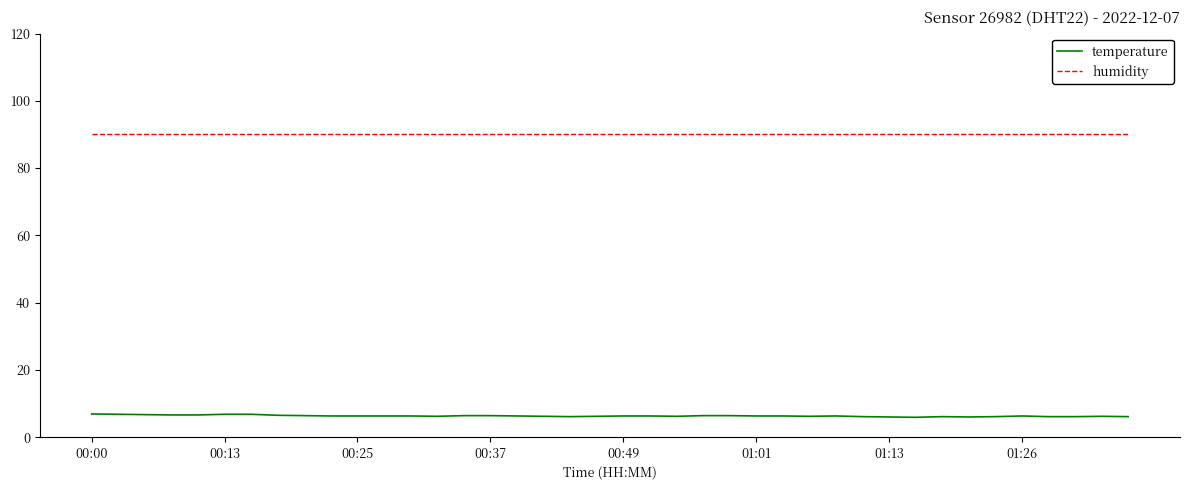

Rank the series by their average value, from lowest to highest.

temperature, humidity